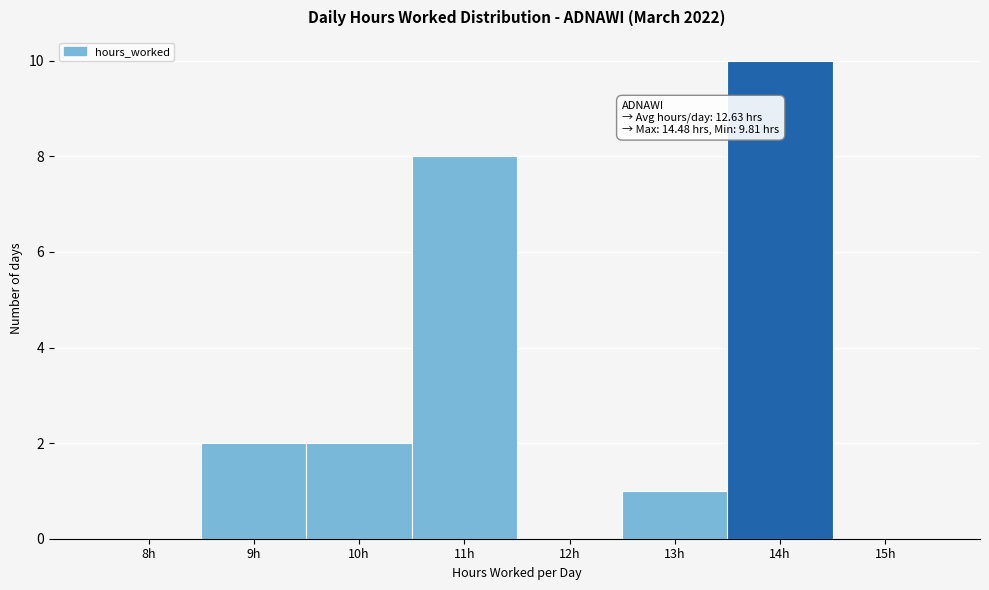

Reading left to right, list all the values displayed in this chart.

8h=0	9h=2	10h=2	11h=8	12h=0	13h=1	14h=10	15h=0